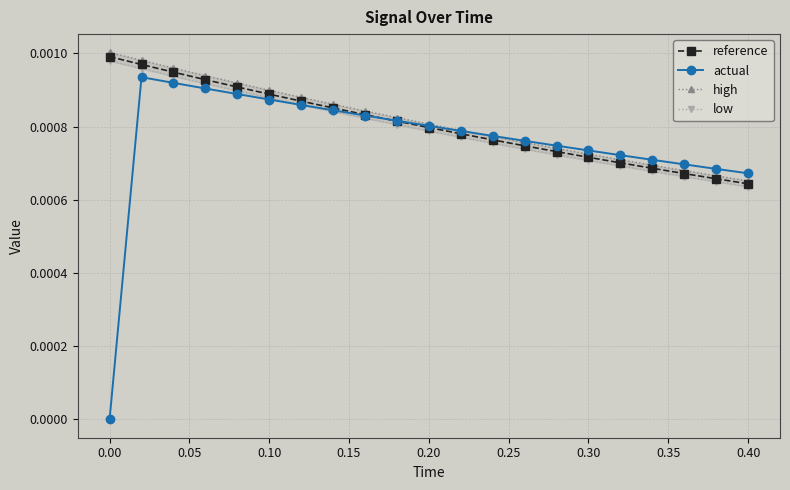

Does the chart have visible grid lines?

Yes